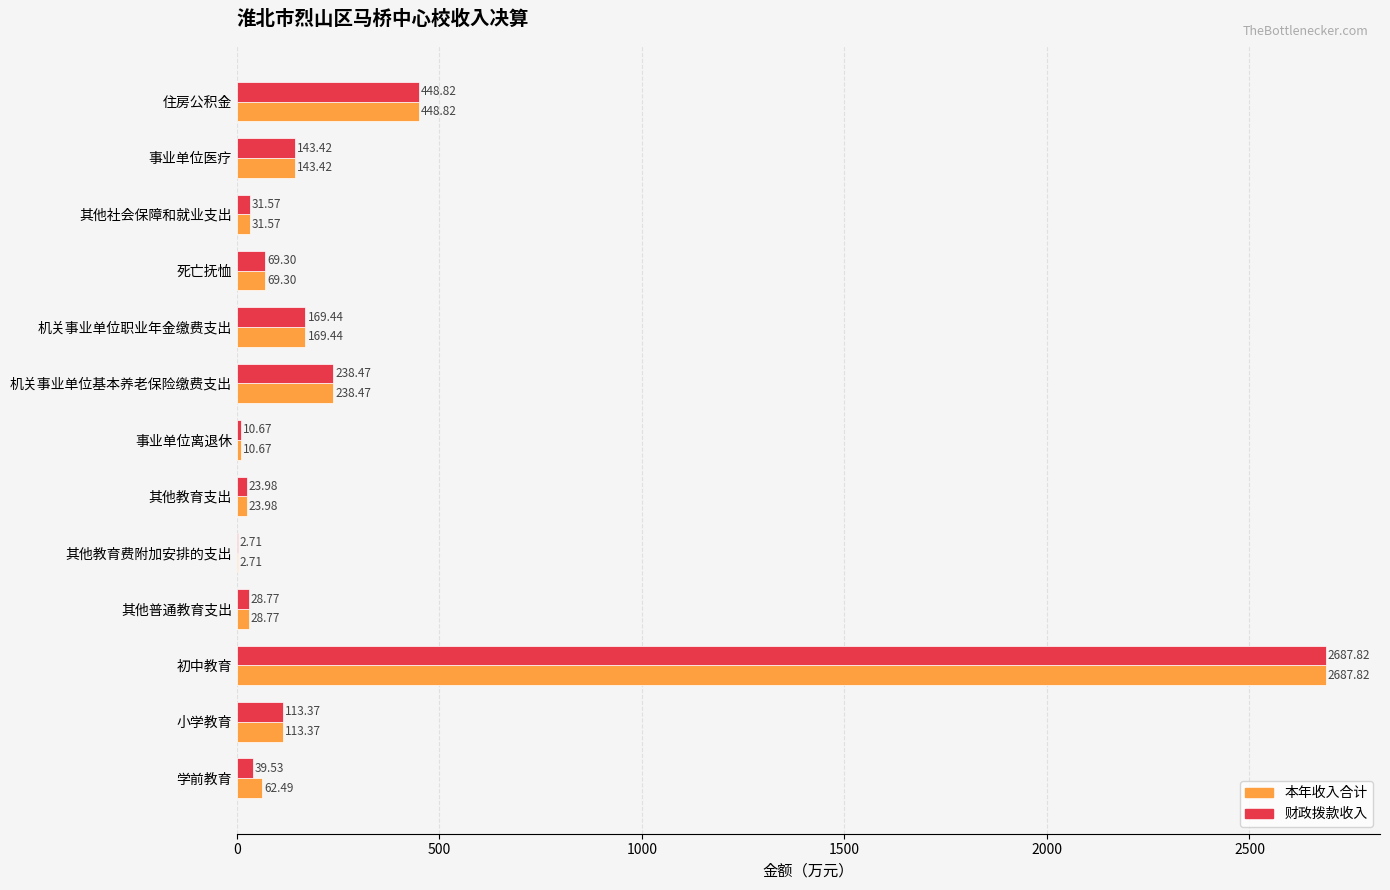

At which category is the sum across all series the highest?

初中教育